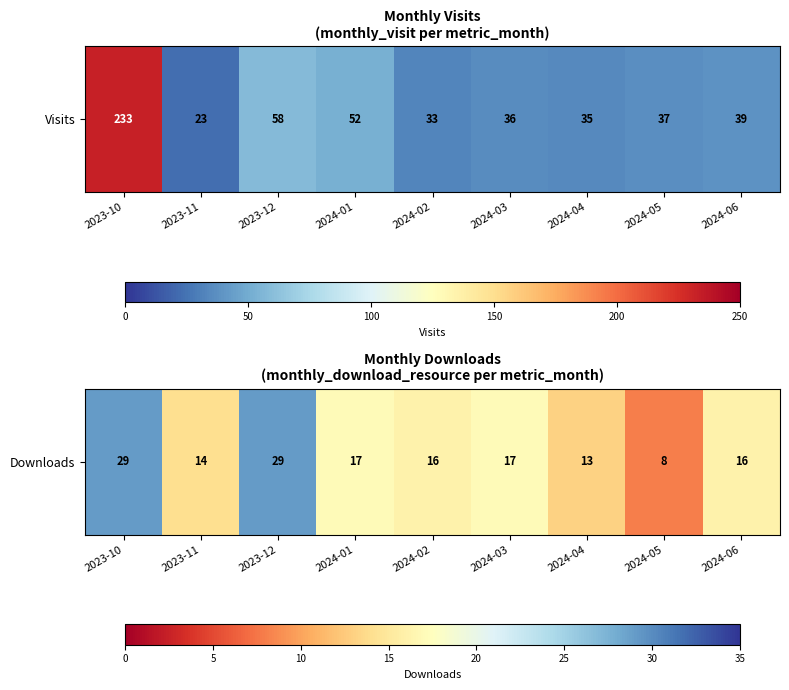

Which category has the highest value across all series?

2023-10